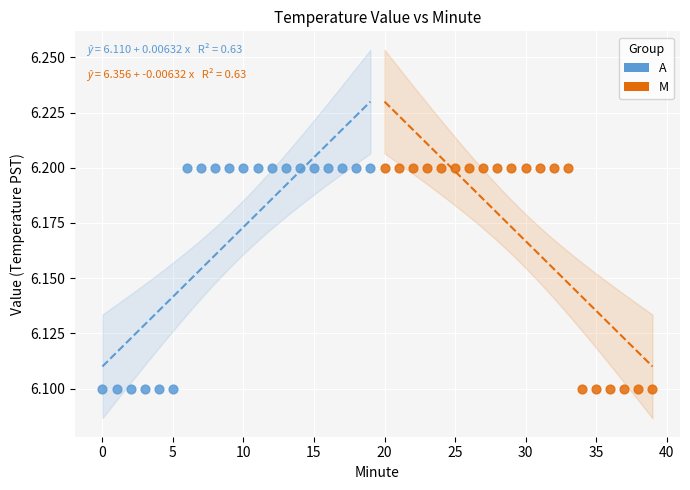

What are all the series names shown in the legend?

A, M